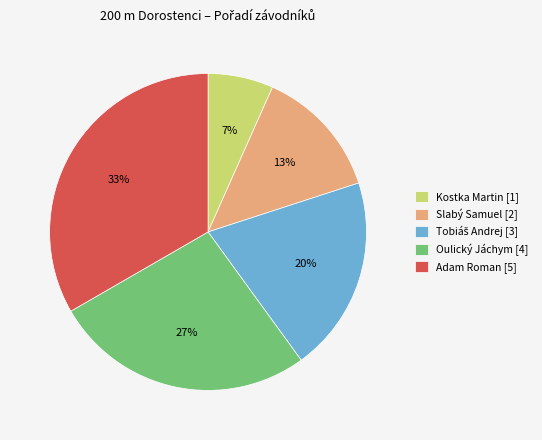

Is the sum of Adam Roman [5] and Slabý Samuel [2] greater than half?

No